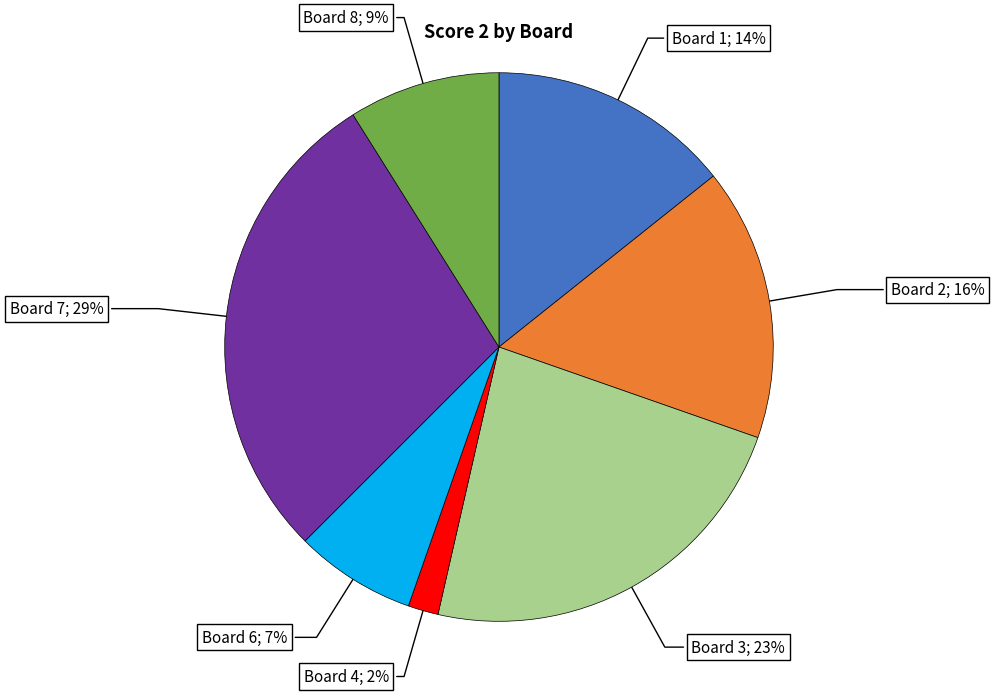

Does any single category account for the majority?

No